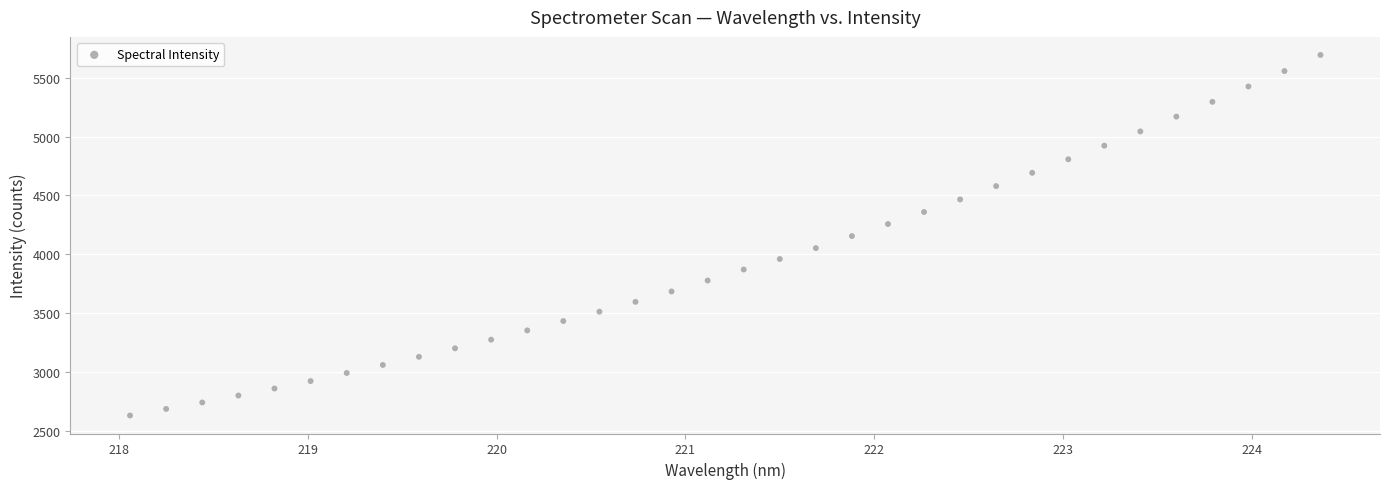

What is the range of X values (max minus min)?

6.3